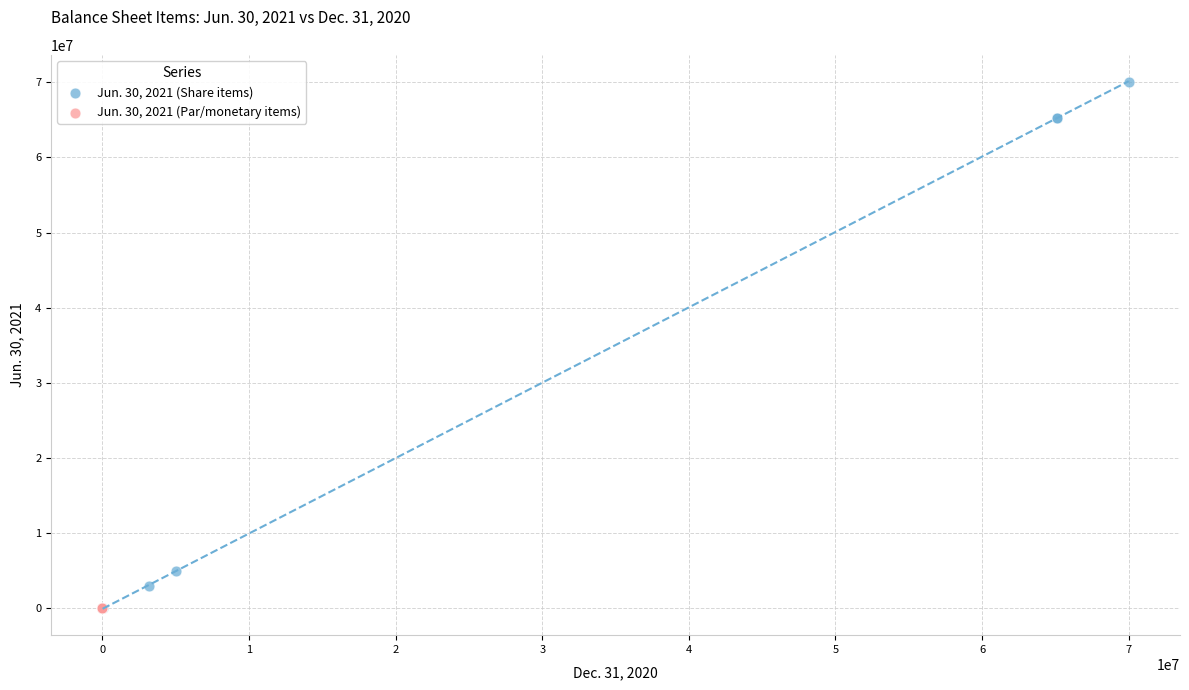

Which series contains the highest Y value?

Jun. 30, 2021 (Share items)